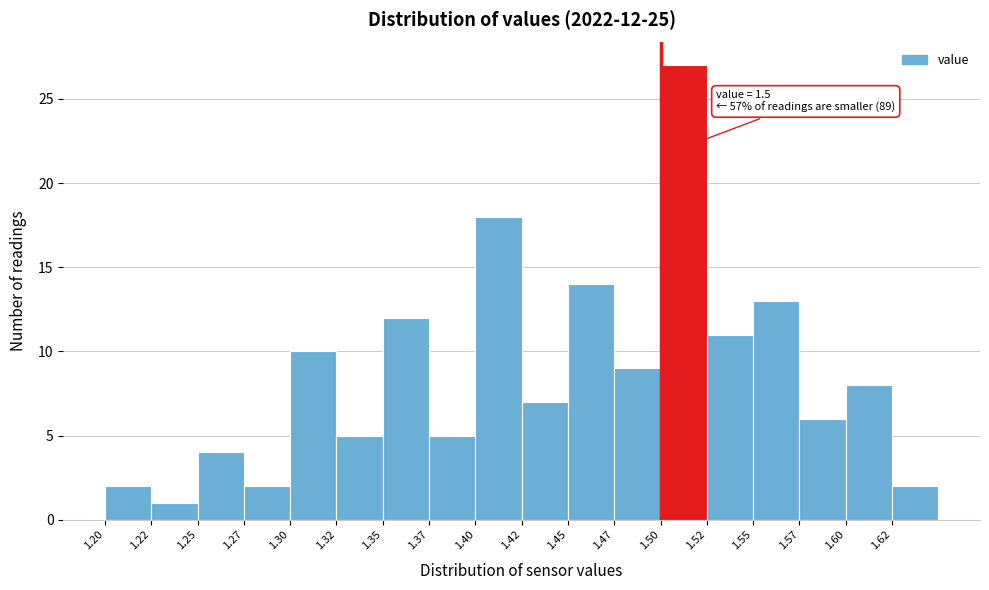

Reading left to right, what are all the values shown in this chart?

2	1	4	2	10	5	12	5	18	7	14	9	27	11	13	6	8	2